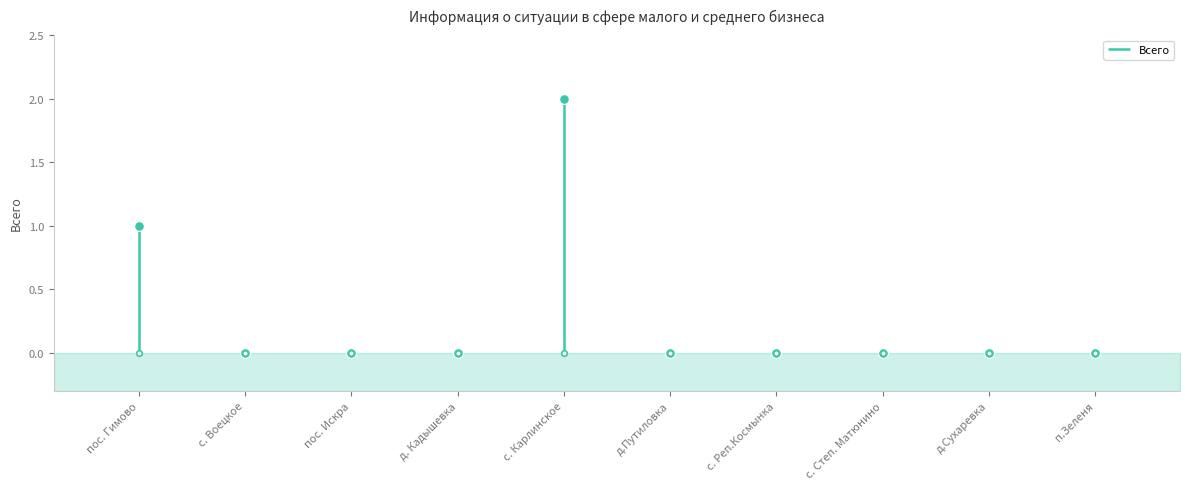

How many points are higher than both their immediate neighbors (excluding endpoints)?

1